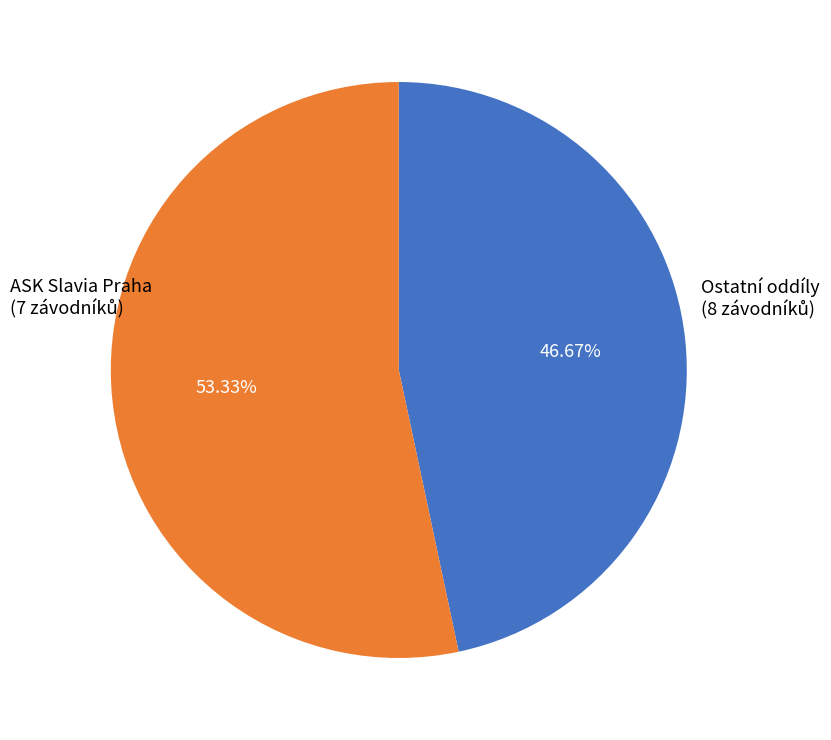

Count the number of slices in the pie.

2